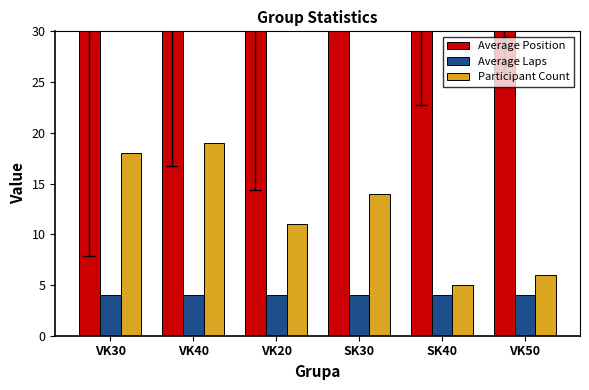

True or false: Participant Count has a value of 8.1 at VK50.

False